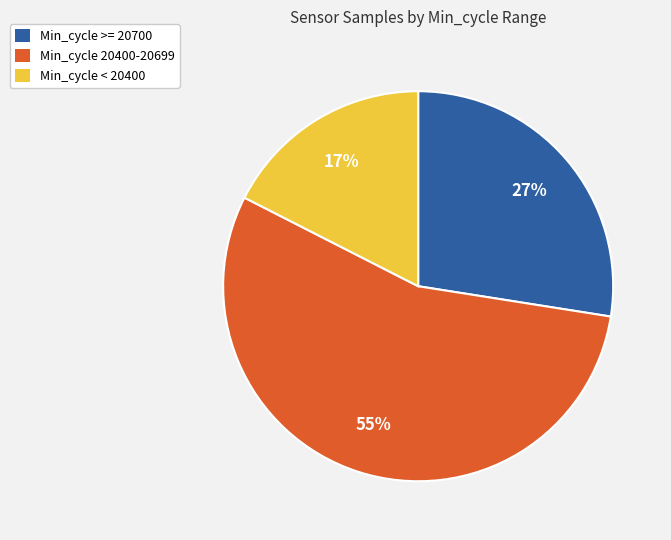

Is there any slice that represents more than half of the pie?

Yes